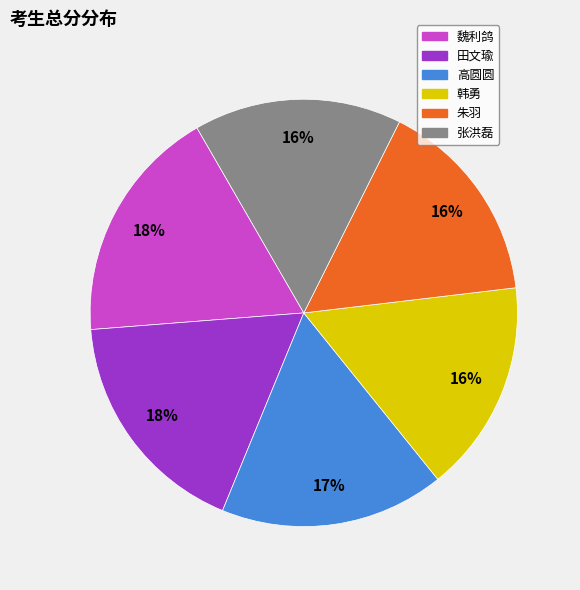

To the nearest percent, what is the difference between the 朱羽 and 高圆圆 slice percentages?

1%